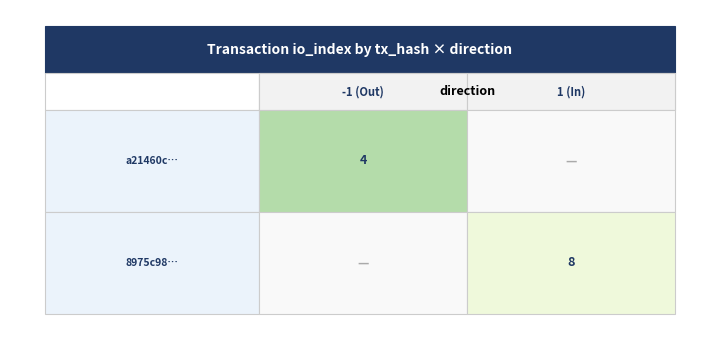

The value of a21460c354a27e0d3f1bd4220836ae26a46a478 at io_index is 5. True or false?

False